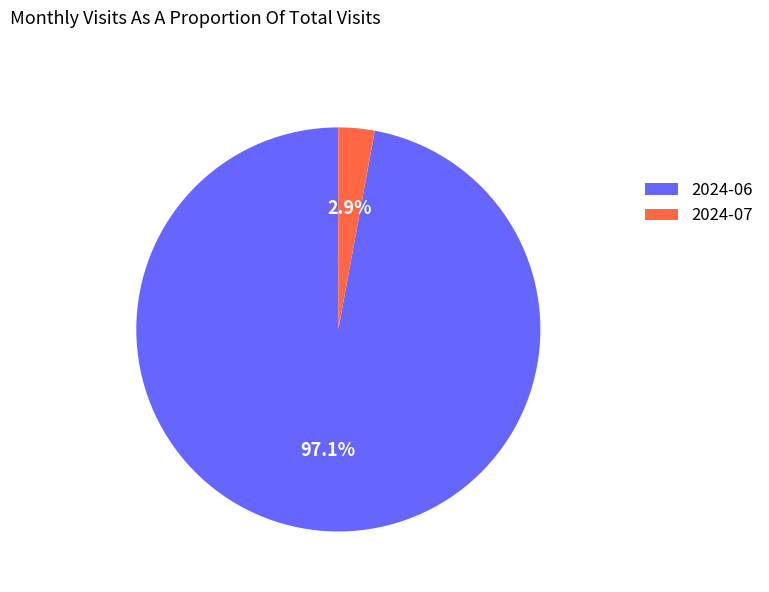

What is the largest slice in the pie chart?

2024-06